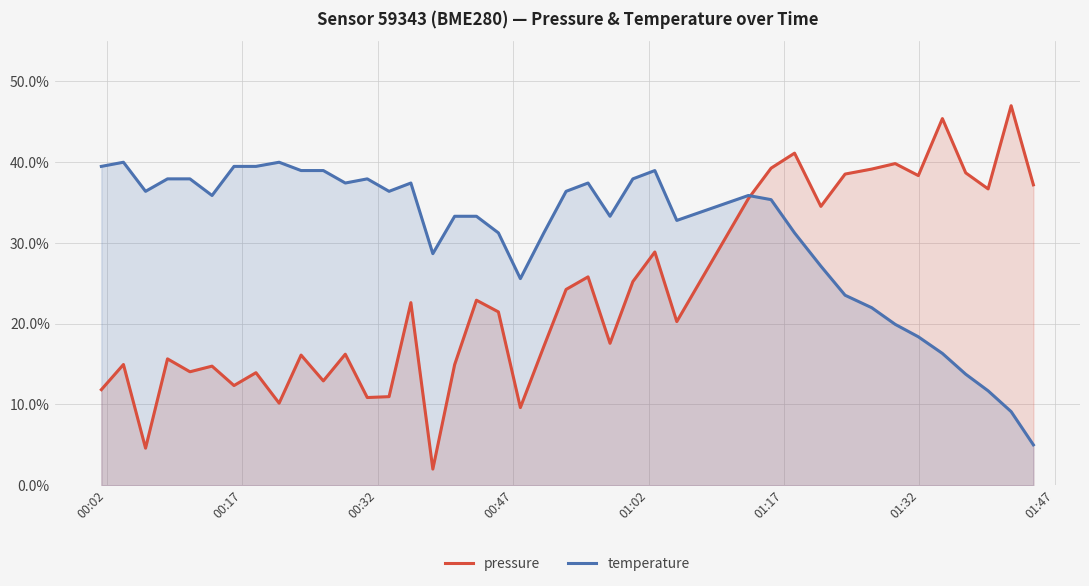

Rank the series by their average value, from highest to lowest.

temperature, pressure